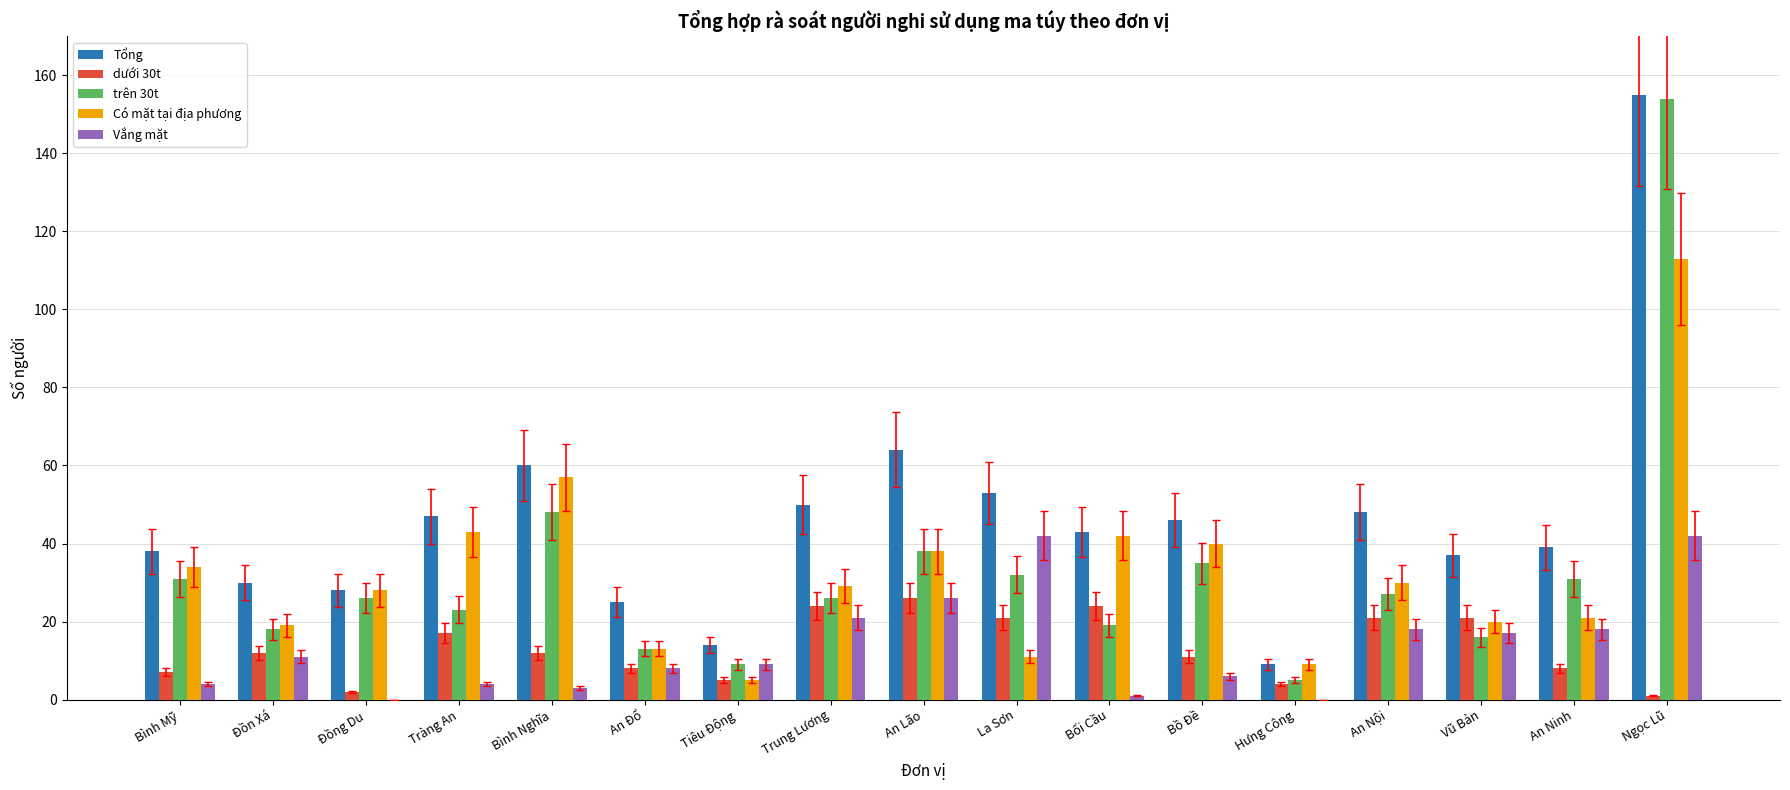

Reading left to right, transcribe all the data shown in this chart.

Tổng: Bình Mỹ=38	Đồn Xá=30	Đồng Du=28	Tràng An=47	Bình Nghĩa=60	An Đổ=25	Tiêu Động=14	Trung Lương=50	An Lão=64	La Sơn=53	Bối Cầu=43	Bồ Đề=46	Hưng Công=9	An Nội=48	Vũ Bản=37	An Ninh=39	Ngọc Lũ=155
dưới 30t: Bình Mỹ=7	Đồn Xá=12	Đồng Du=2	Tràng An=17	Bình Nghĩa=12	An Đổ=8	Tiêu Động=5	Trung Lương=24	An Lão=26	La Sơn=21	Bối Cầu=24	Bồ Đề=11	Hưng Công=4	An Nội=21	Vũ Bản=21	An Ninh=8	Ngọc Lũ=1
trên 30t: Bình Mỹ=31	Đồn Xá=18	Đồng Du=26	Tràng An=23	Bình Nghĩa=48	An Đổ=13	Tiêu Động=9	Trung Lương=26	An Lão=38	La Sơn=32	Bối Cầu=19	Bồ Đề=35	Hưng Công=5	An Nội=27	Vũ Bản=16	An Ninh=31	Ngọc Lũ=154
Có mặt tại địa phương: Bình Mỹ=34	Đồn Xá=19	Đồng Du=28	Tràng An=43	Bình Nghĩa=57	An Đổ=13	Tiêu Động=5	Trung Lương=29	An Lão=38	La Sơn=11	Bối Cầu=42	Bồ Đề=40	Hưng Công=9	An Nội=30	Vũ Bản=20	An Ninh=21	Ngọc Lũ=113
Vắng mặt: Bình Mỹ=4	Đồn Xá=11	Đồng Du=0	Tràng An=4	Bình Nghĩa=3	An Đổ=8	Tiêu Động=9	Trung Lương=21	An Lão=26	La Sơn=42	Bối Cầu=1	Bồ Đề=6	Hưng Công=0	An Nội=18	Vũ Bản=17	An Ninh=18	Ngọc Lũ=42